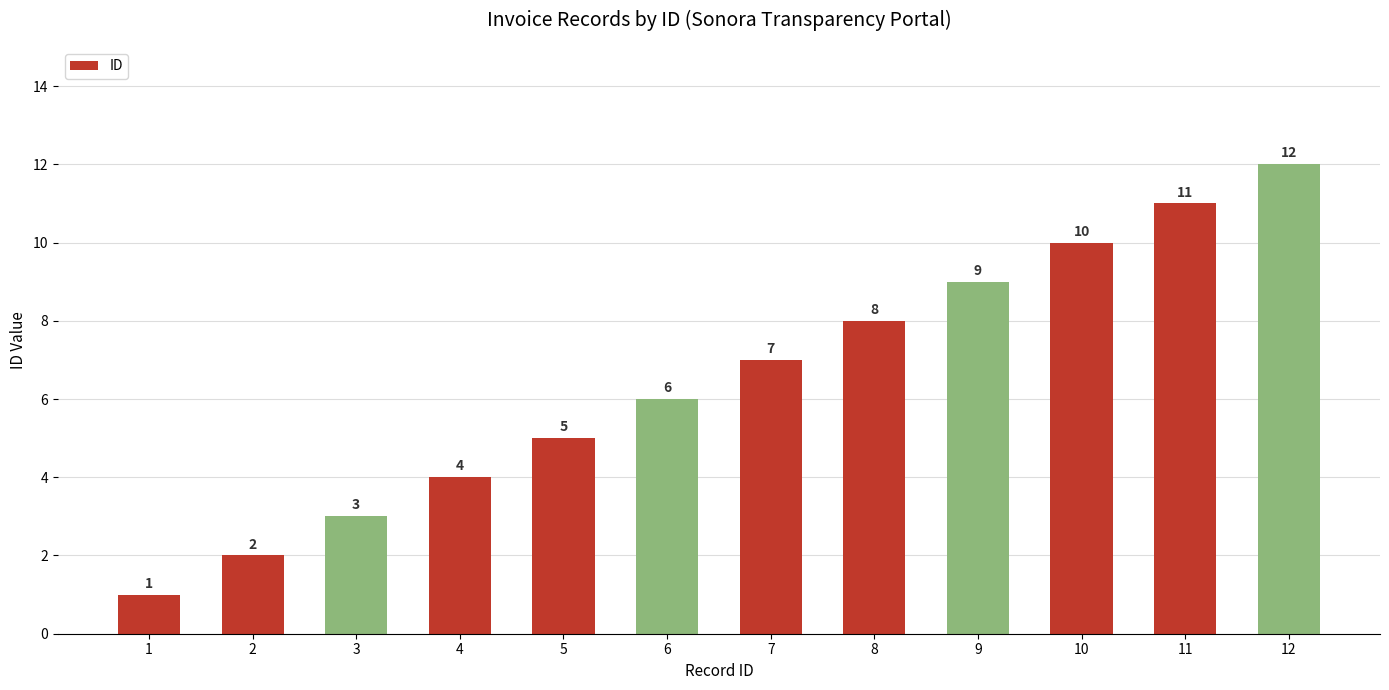

Reading left to right, list all the values displayed in this chart.

1=1	2=2	3=3	4=4	5=5	6=6	7=7	8=8	9=9	10=10	11=11	12=12